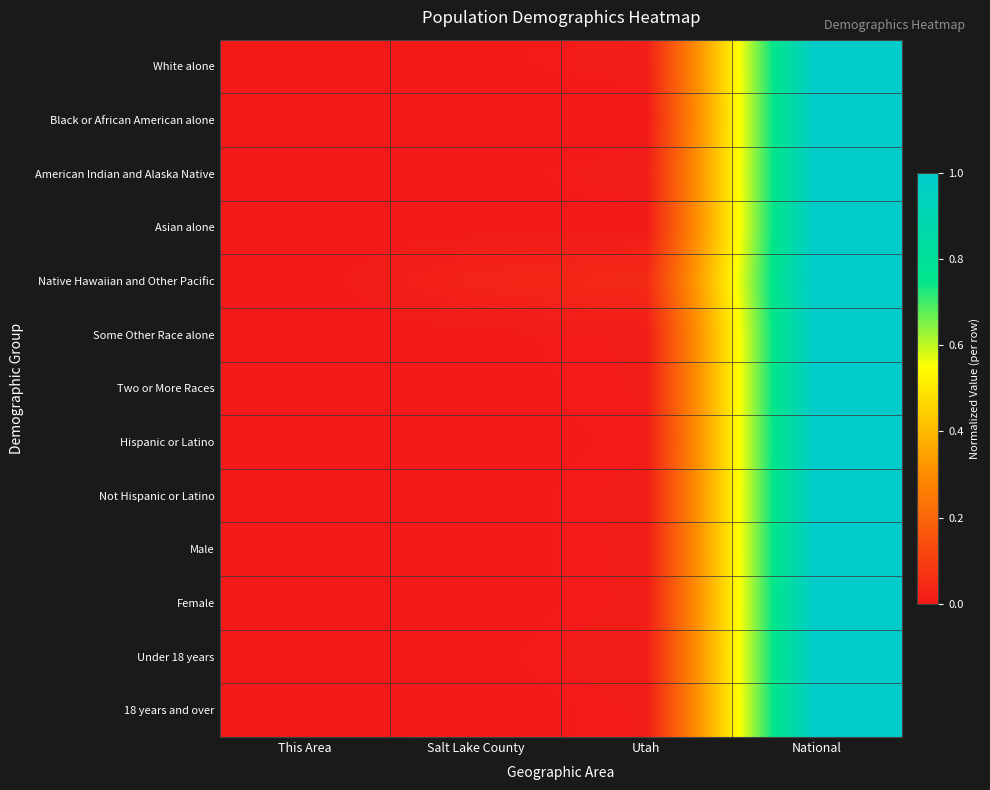

Which series changed the most between This Area and Salt Lake County?

Native Hawaiian and Other Pacific